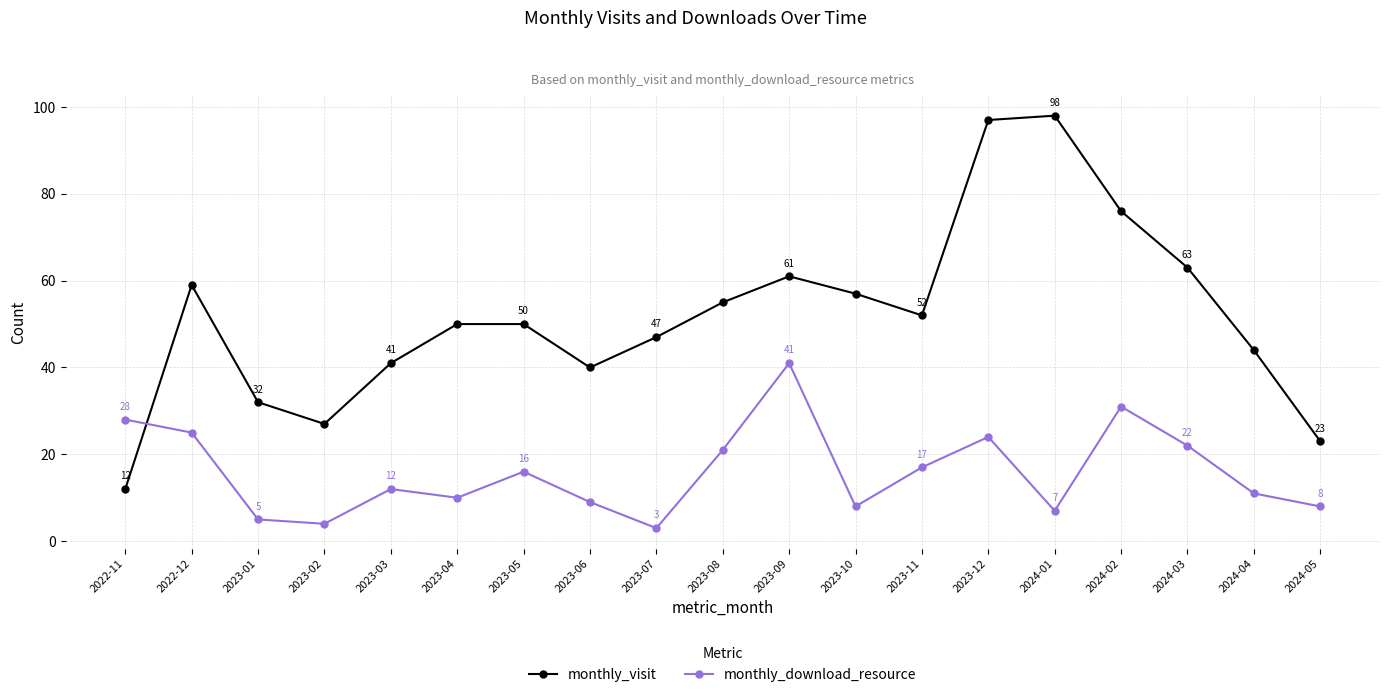

What is the difference between the maximum and minimum values in the monthly_download_resource series?

38